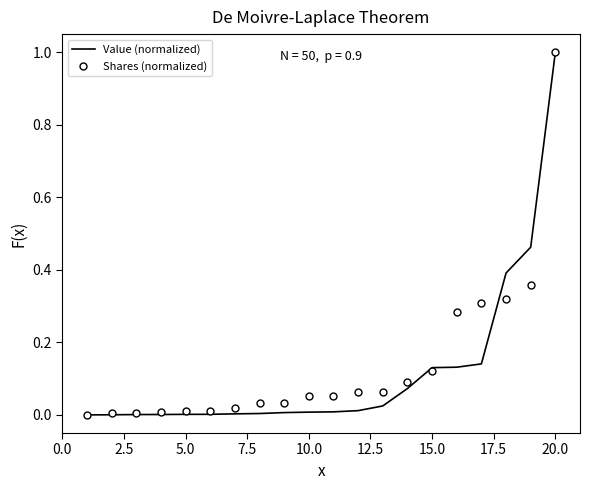

What is the greatest value displayed?

1.0